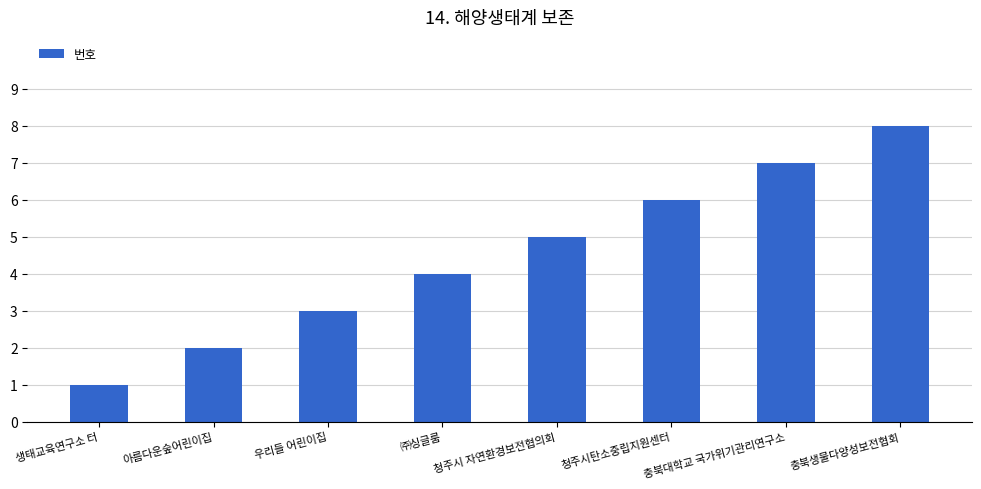

Reading left to right, what are all the values shown in this chart?

생태교육연구소 터=1	아름다운숲어린이집=2	우리들 어린이집=3	㈜싱글룸=4	청주시 자연환경보전협의회=5	청주시탄소중립지원센터=6	충북대학교 국가위기관리연구소=7	충북생물다양성보전협회=8